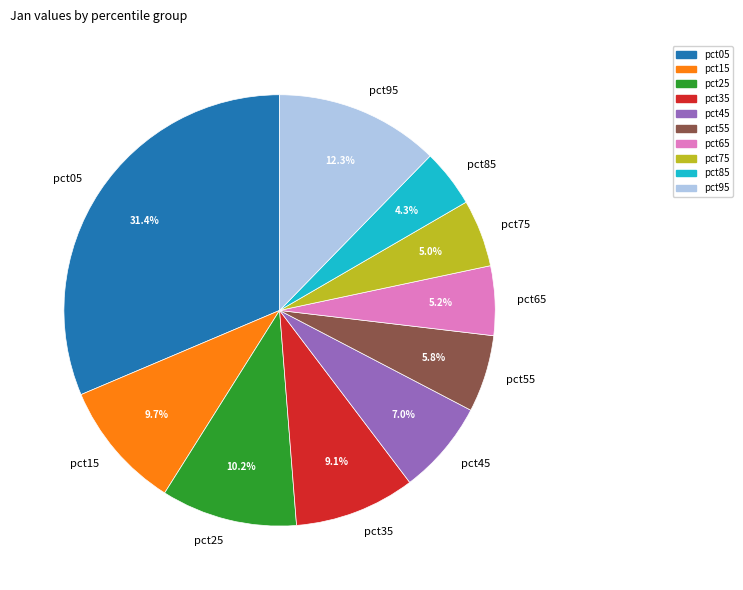

To the nearest percent, what is the difference between the largest and smallest slice percentages?

27%